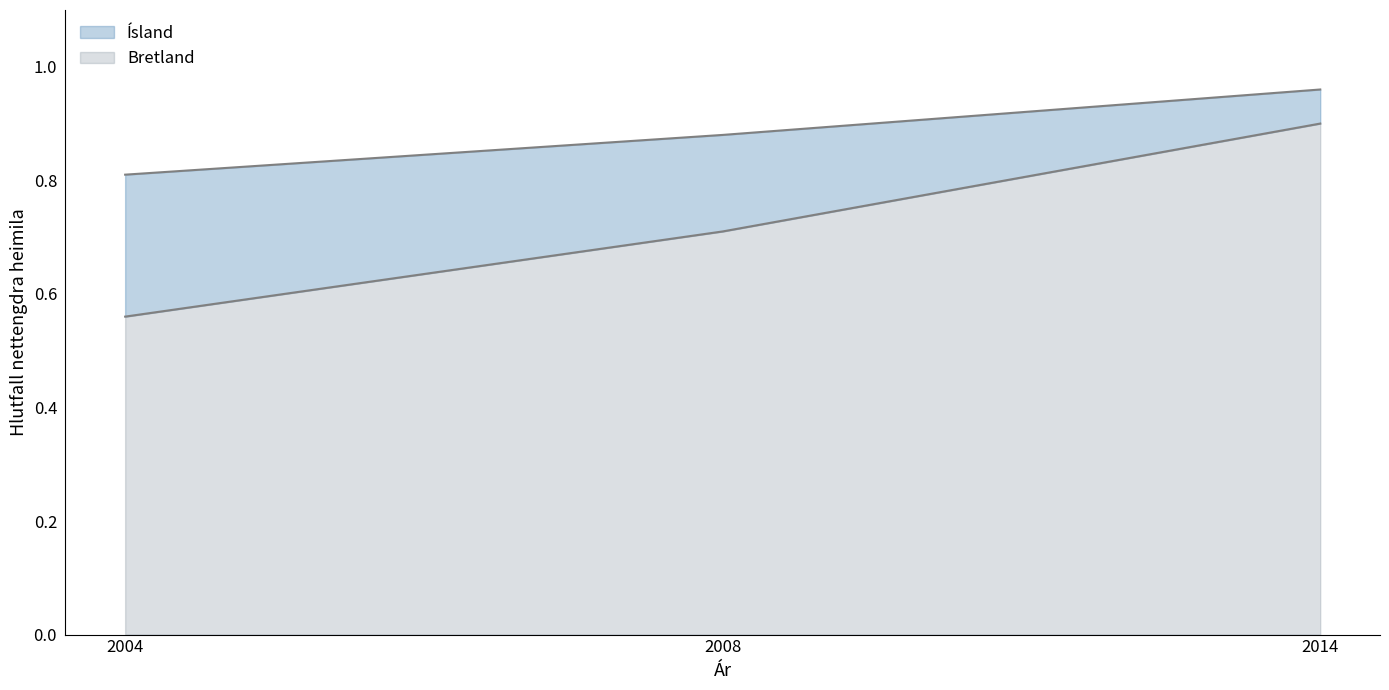

Count the Bretland values in the range 0 to 1.

3